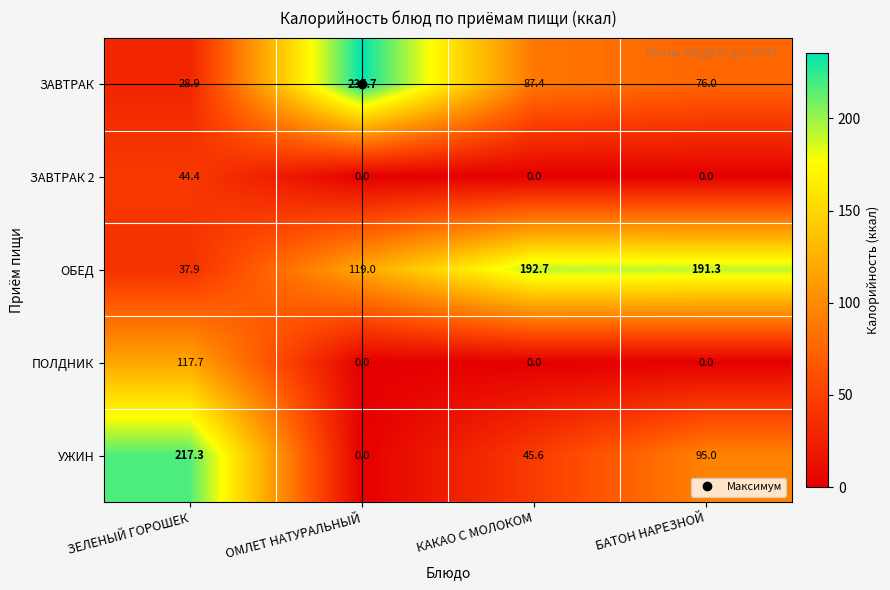

Rank the categories by ЗАВТРАК value from highest to lowest.

ОМЛЕТ НАТУРАЛЬНЫЙ, КАКАО С МОЛОКОМ, БАТОН НАРЕЗНОЙ, ЗЕЛЕНЫЙ ГОРОШЕК